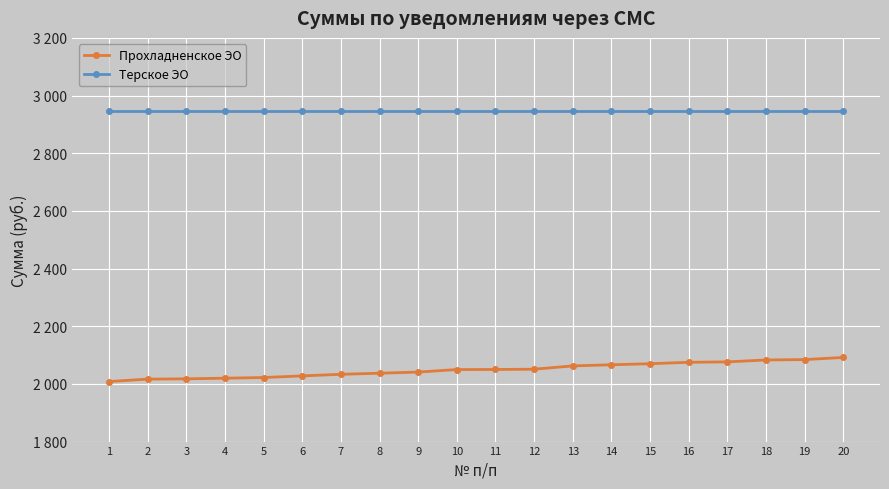

Is the value of Терское ЭО at 13 greater than the value of Прохладненское ЭО at 9?

Yes